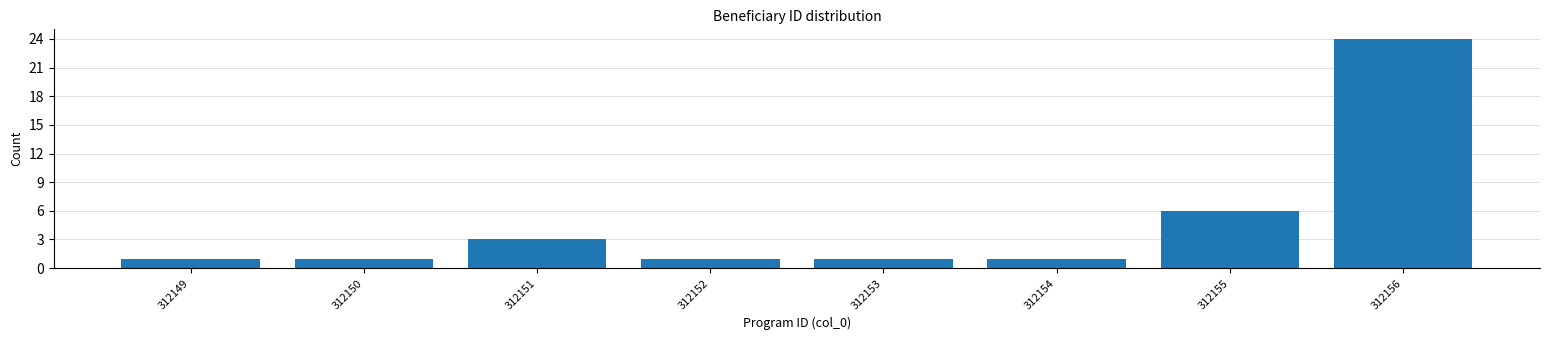

Reading left to right, list all the values displayed in this chart.

1	1	3	1	1	1	6	24